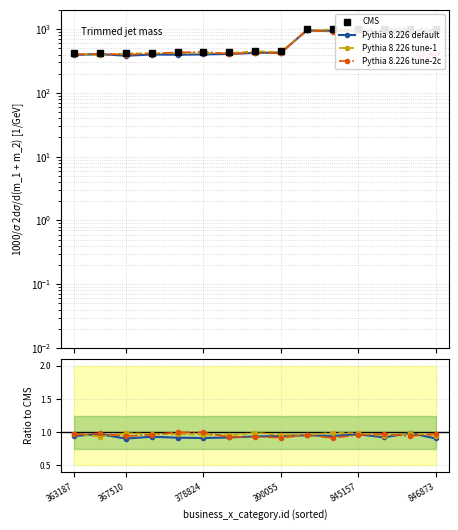

In Pythia 8.226 default, how many points are higher than both neighbors (excluding endpoints)?

5